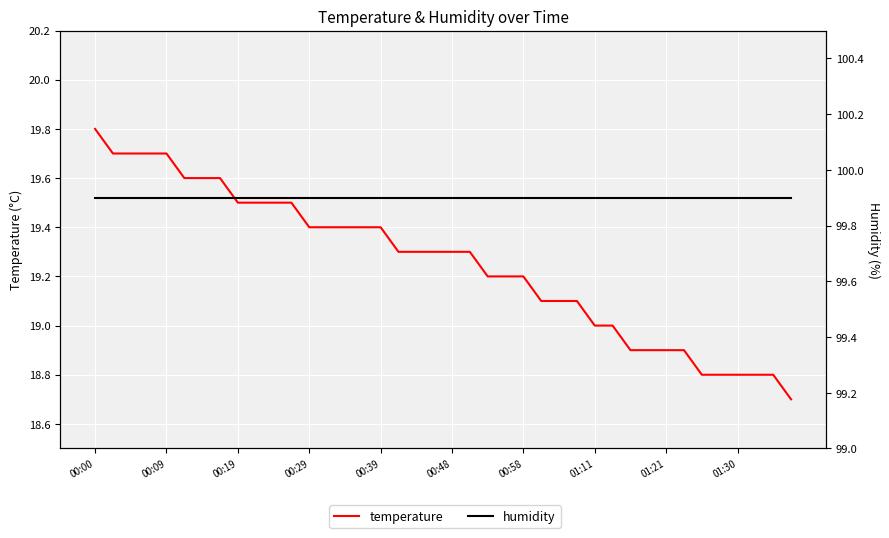

Which series changed the most between 00:09 and 27?

temperature